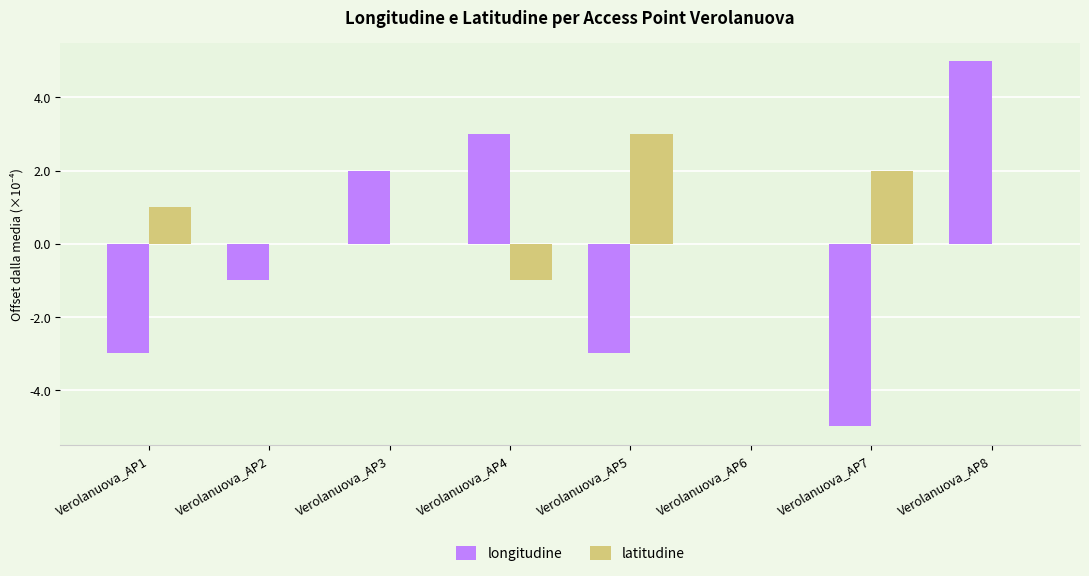

The value of latitudine at Verolanuova_AP3 is 0.0. True or false?

True